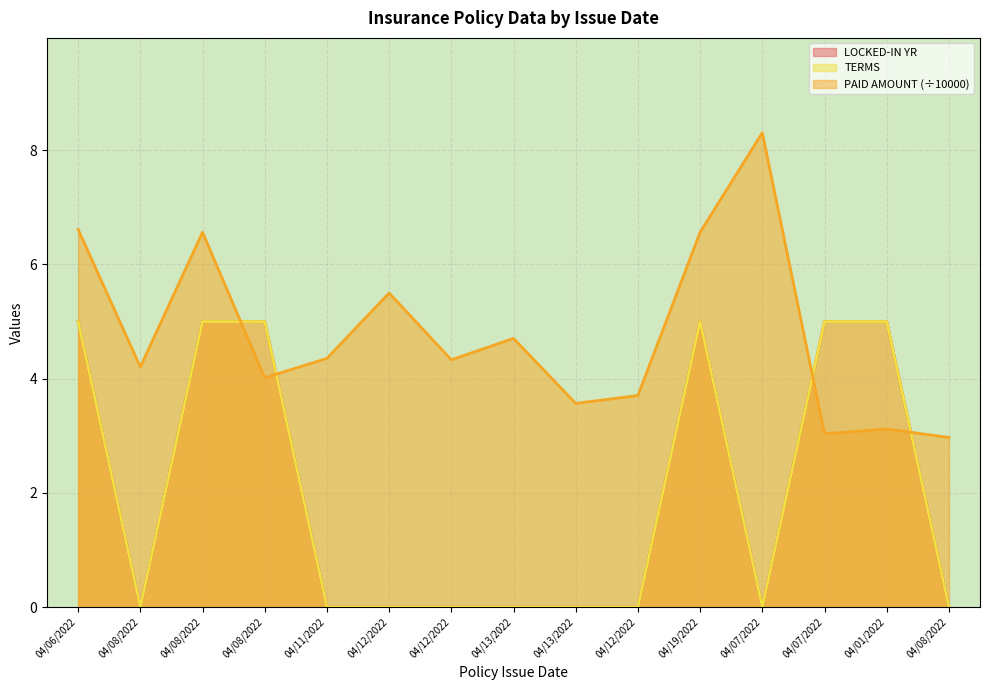

How many values in the PAID AMOUNT series are below 4?

5